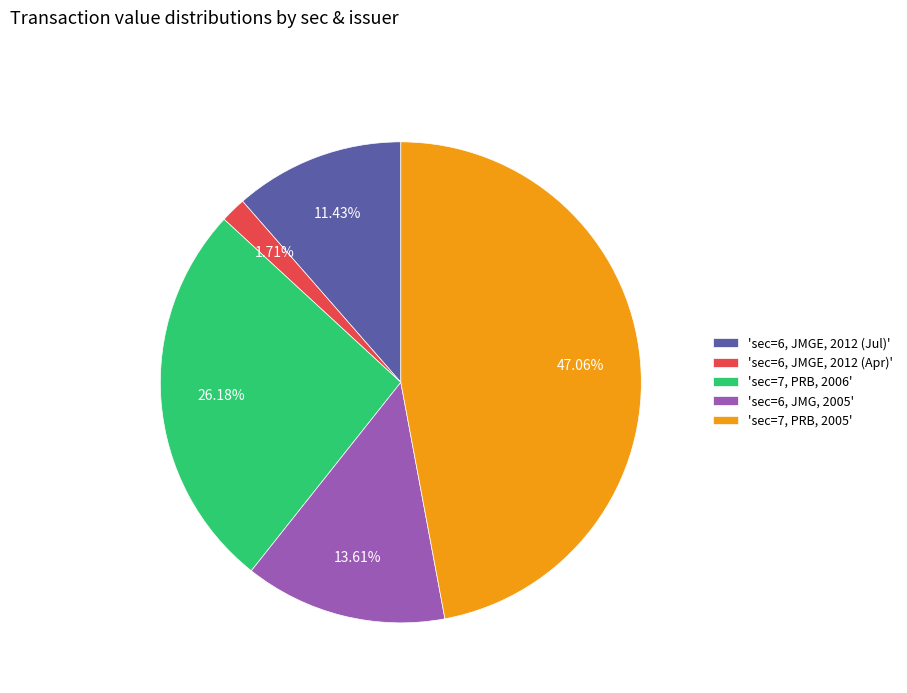

Does 'sec=6, JMGE, 2012 (Jul)' account for over 50% of the chart?

No